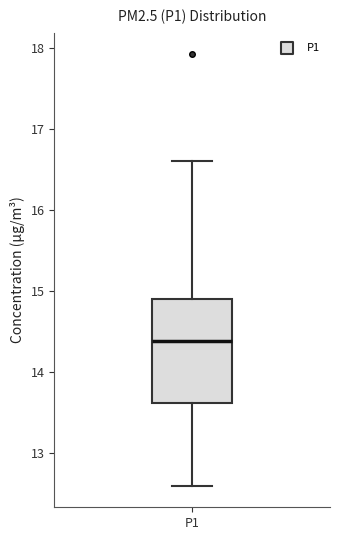

Transcribe this box plot: give where the median line is, the range the box spans, and where the two whiskers end, as read against the y-axis. The values are not printed on the chart, so give them approximately, as read against the axis.

median 14.4, box 13.6 to 14.9, whiskers 12.6 to 16.6